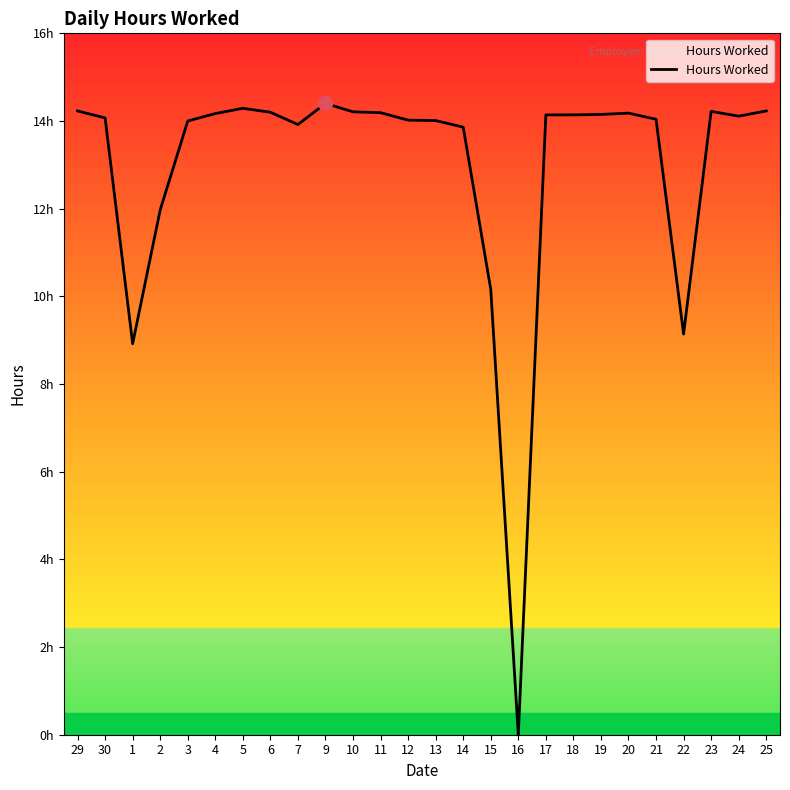

Does the chart display data point markers on the line(s)?

No